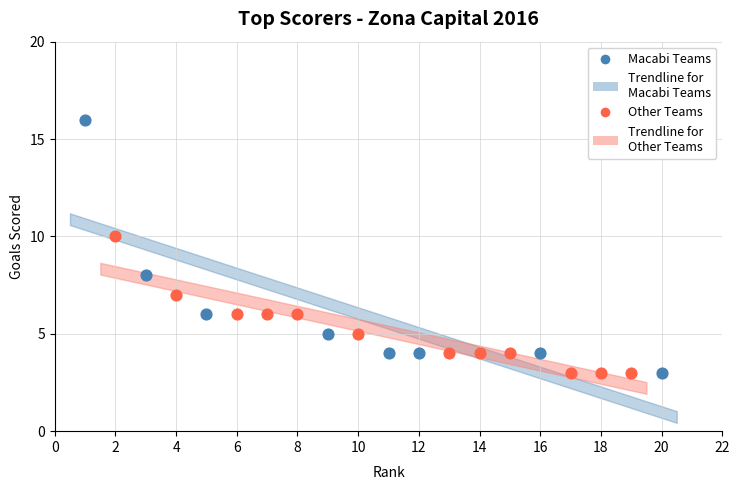

Which series reaches the maximum Y coordinate?

Macabi Teams